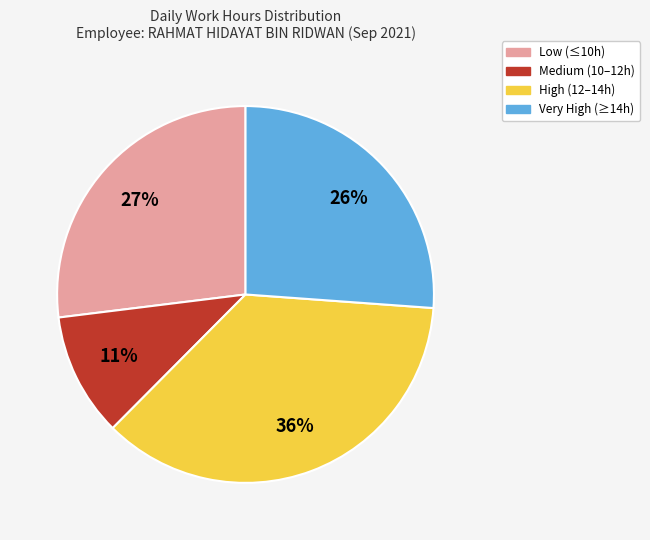

Count the number of slices in the pie.

4